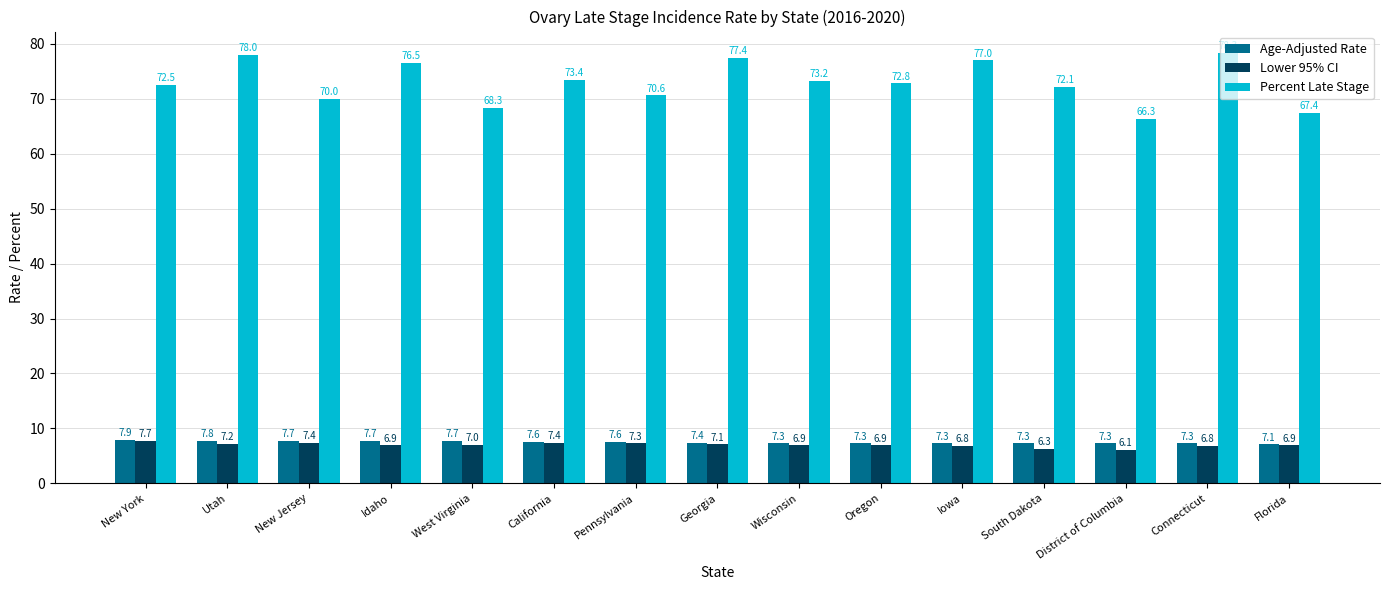

Which series changed the most between New Jersey and Wisconsin?

Percent Late Stage